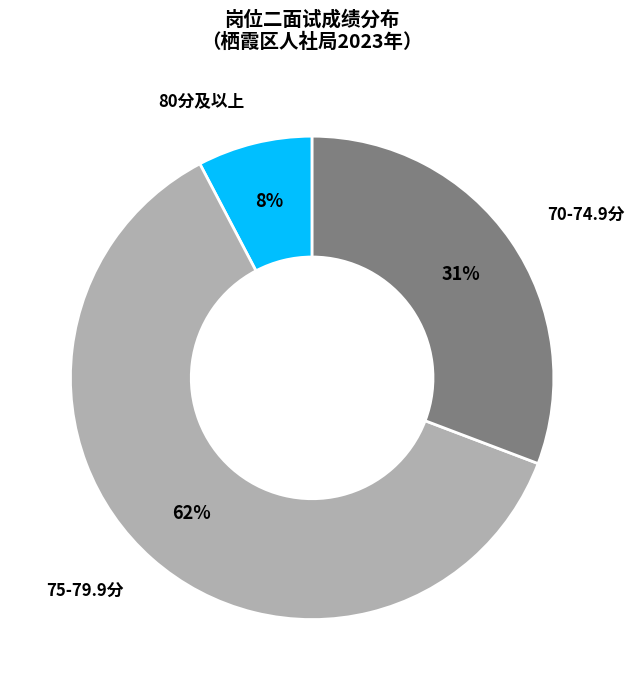

Is there any slice that represents more than half of the pie?

Yes